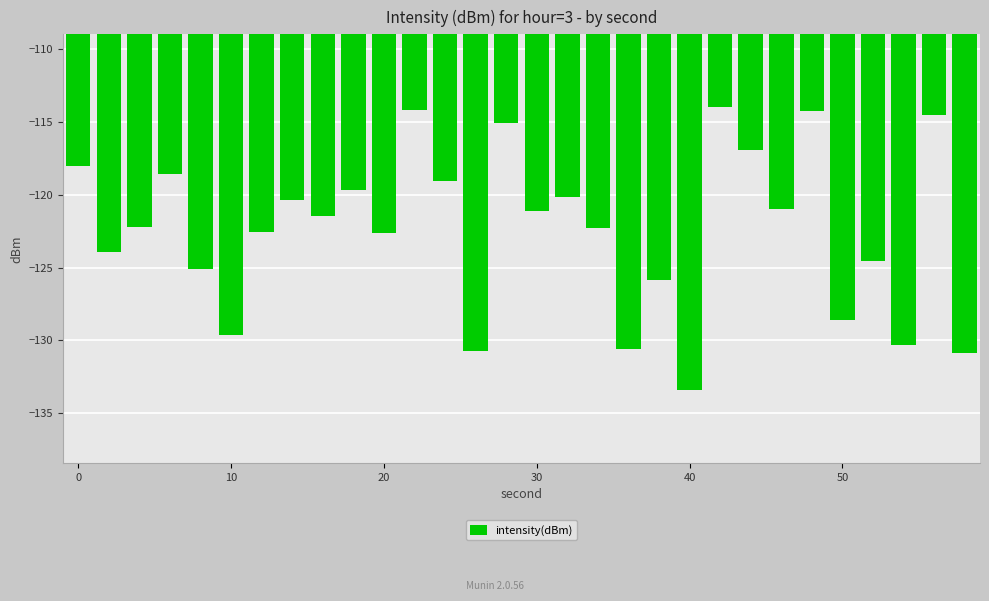

What is the minimum value shown in the chart?

-133.4